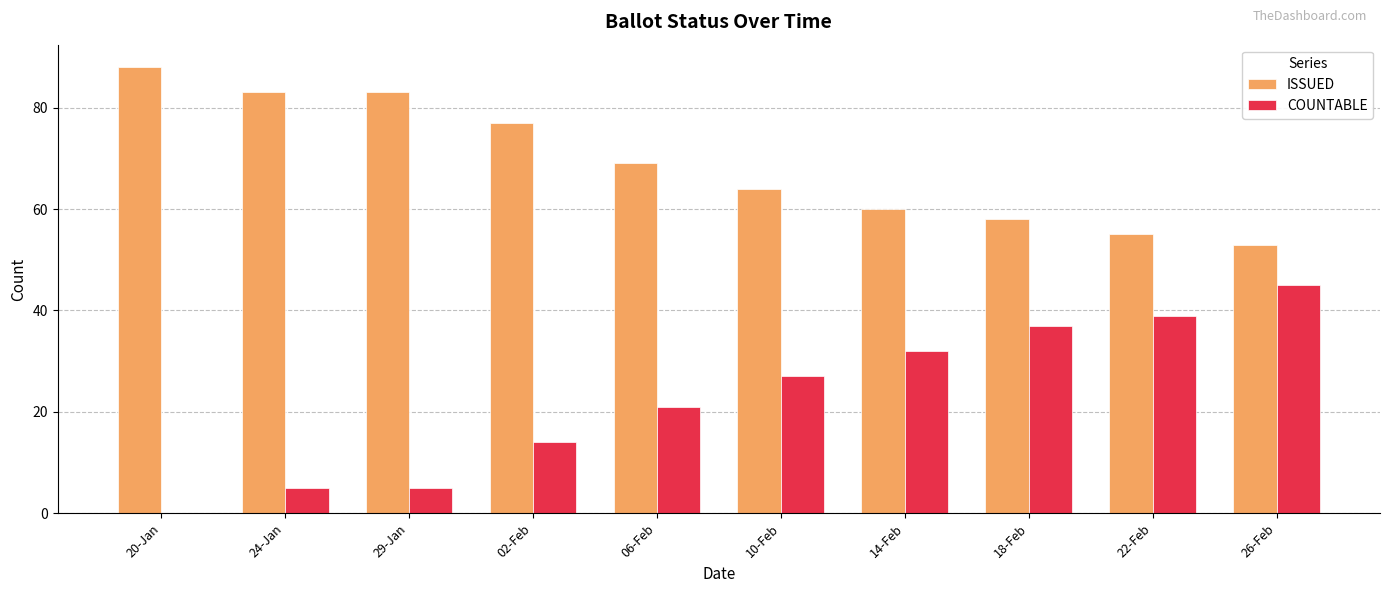

Which series has the largest total across all categories?

ISSUED